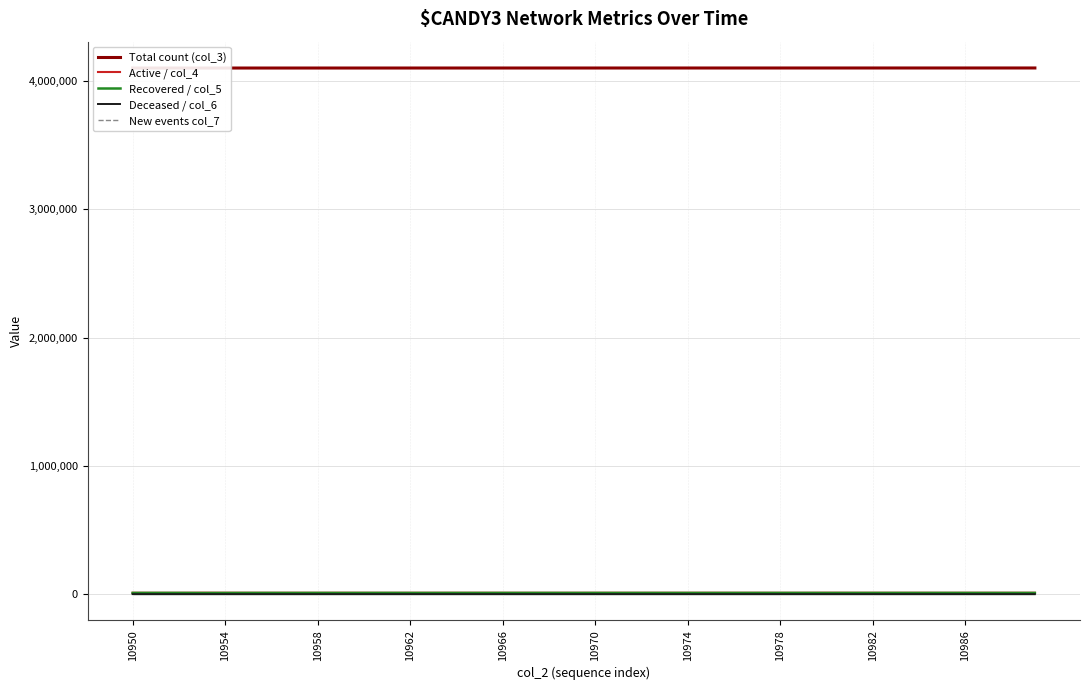

At which label does Active / col_4 reach its peak?

10962